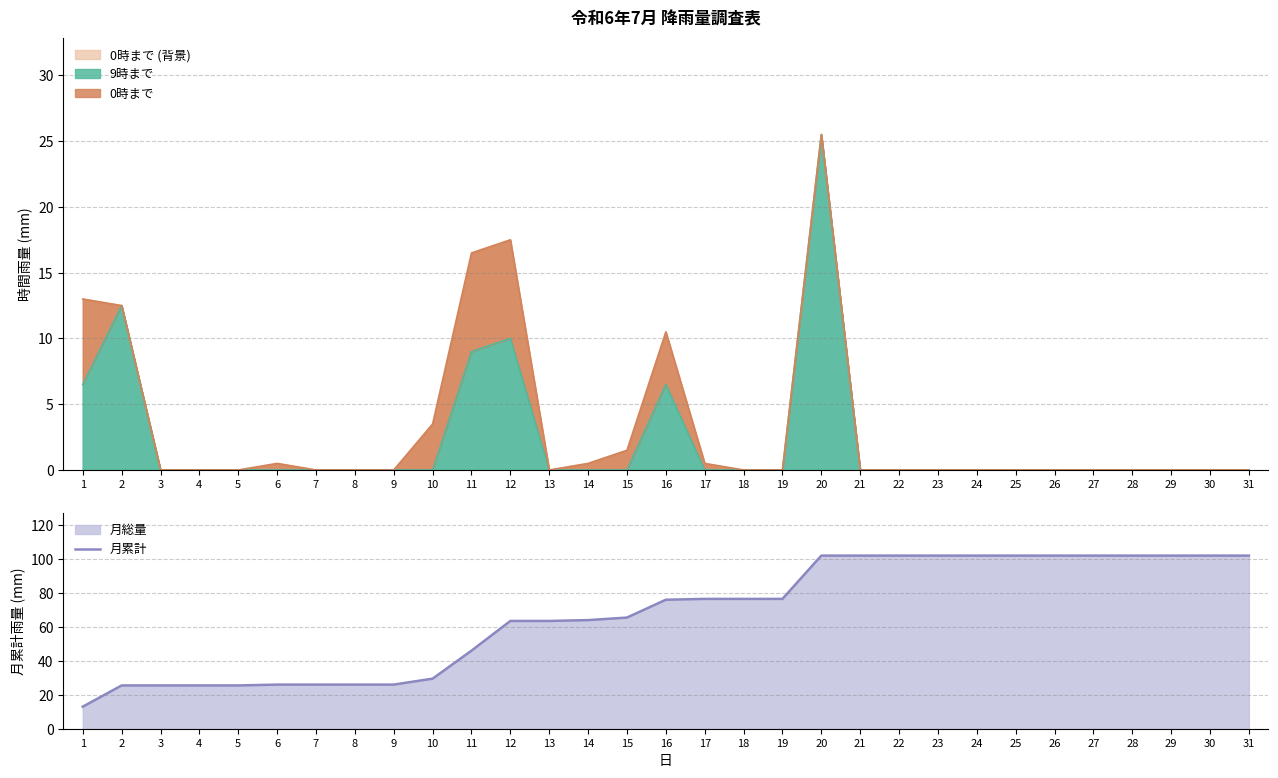

List the labels in order of value, largest first.

20, 21, 22, 23, 24, 25, 26, 27, 28, 29, 30, 31, 17, 18, 19, 16, 15, 14, 12, 13, 11, 10, 6, 7, 8, 9, 2, 3, 4, 5, 1